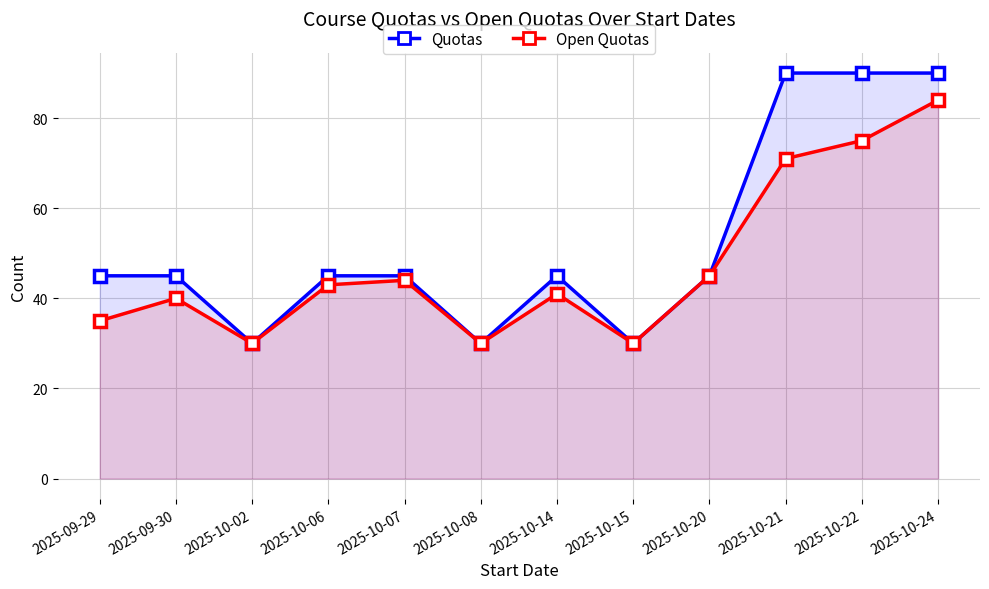

What is the label of the 11th point from the right?

2025-09-30